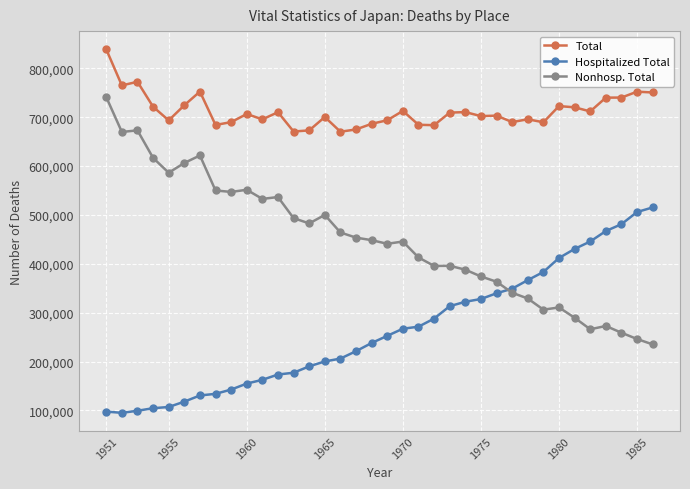

True or false: Total and Hospitalized Total intersect in this chart.

False